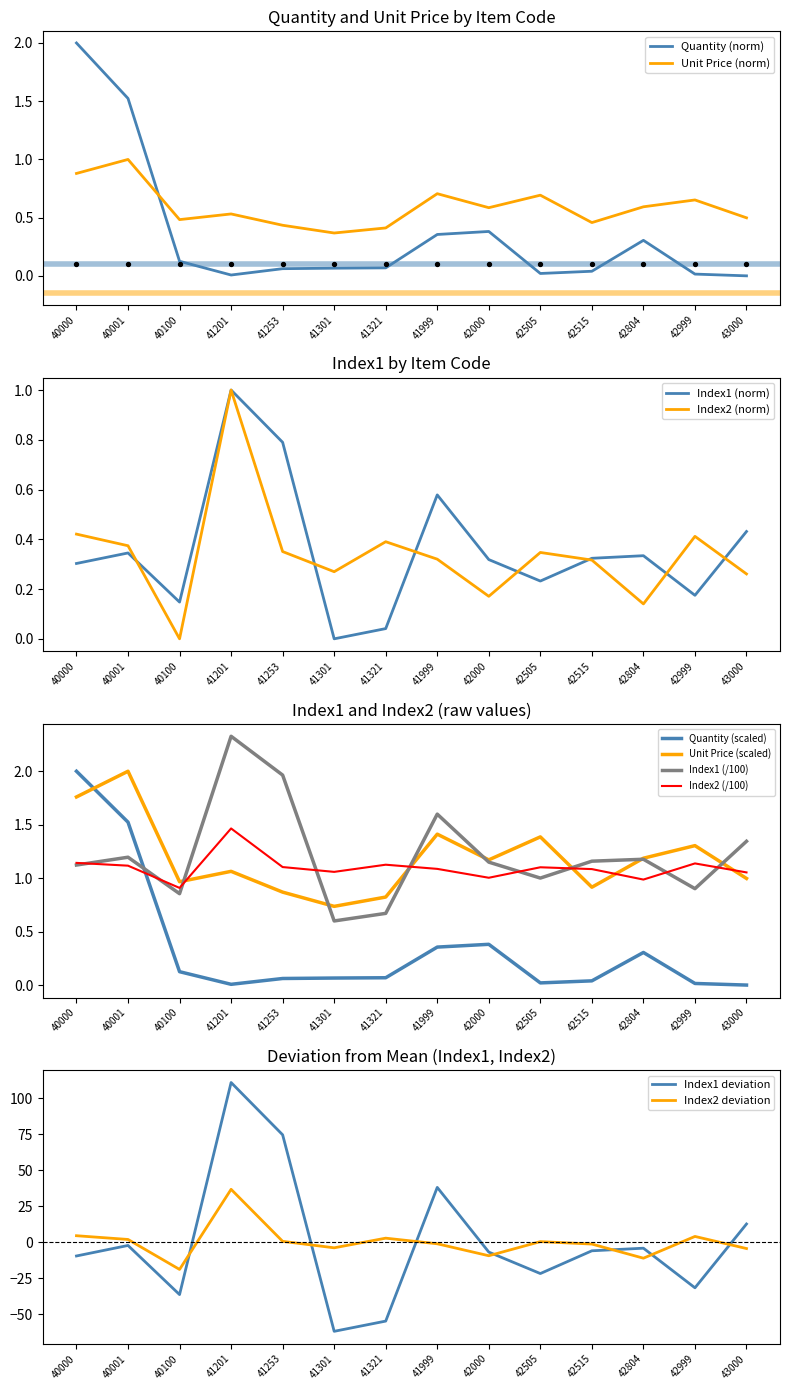

At how many categories does at least one series exceed 1?

2